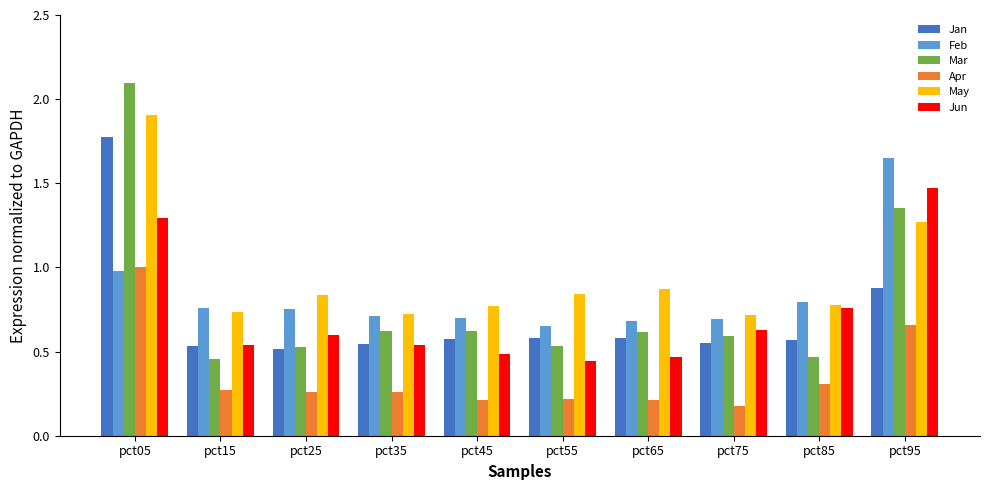

List the series in order of their peak value, lowest first.

Apr, Jun, Feb, Jan, May, Mar